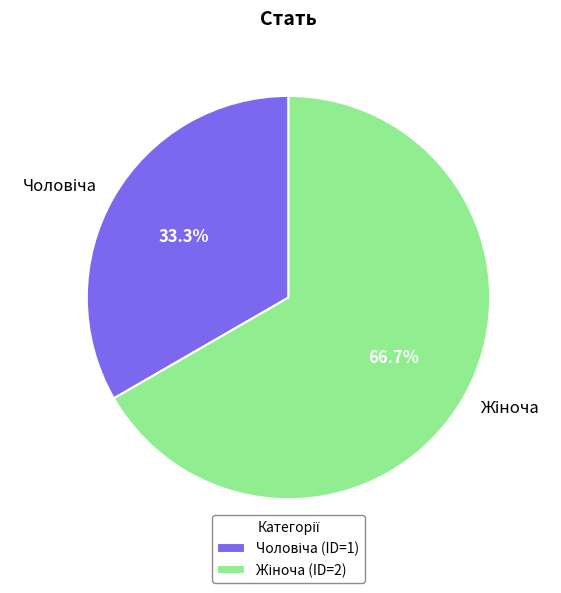

Does any single category account for the majority?

Yes